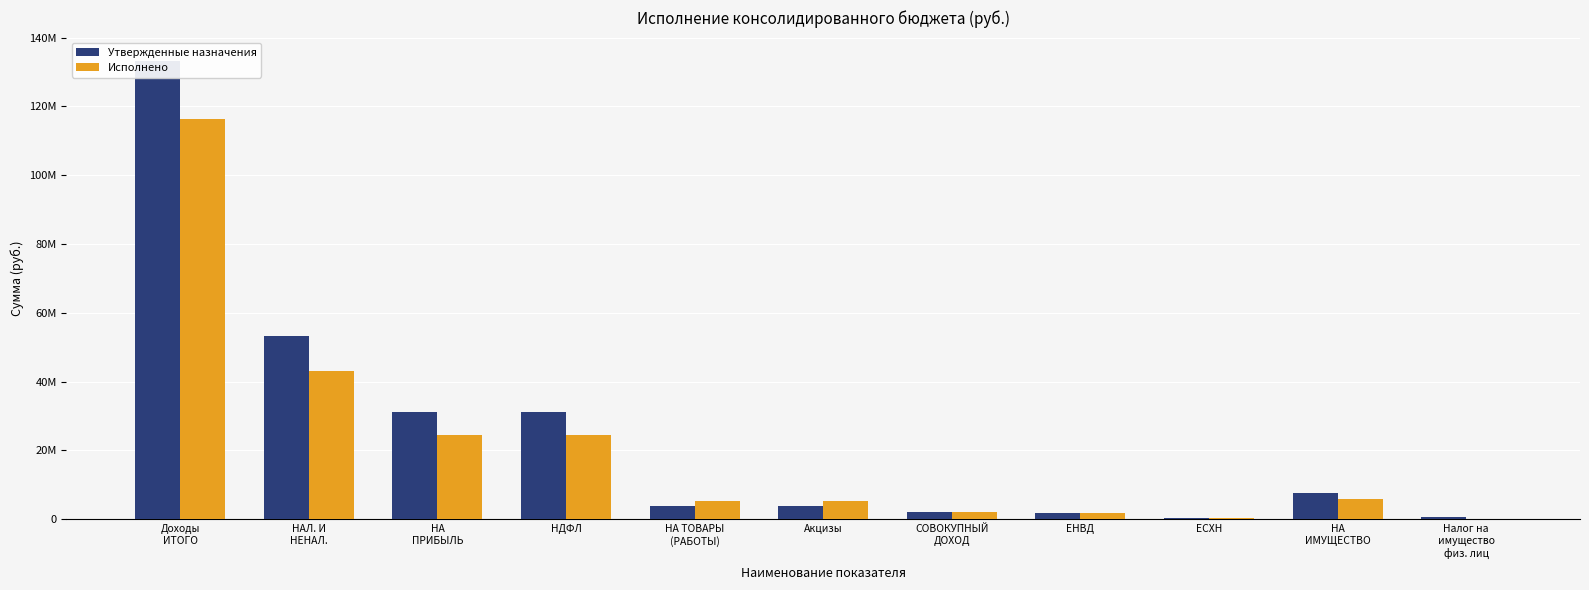

Which has a higher value, НАЛ. И
НЕНАЛ. or НА
ПРИБЫЛЬ?

НАЛ. И
НЕНАЛ.